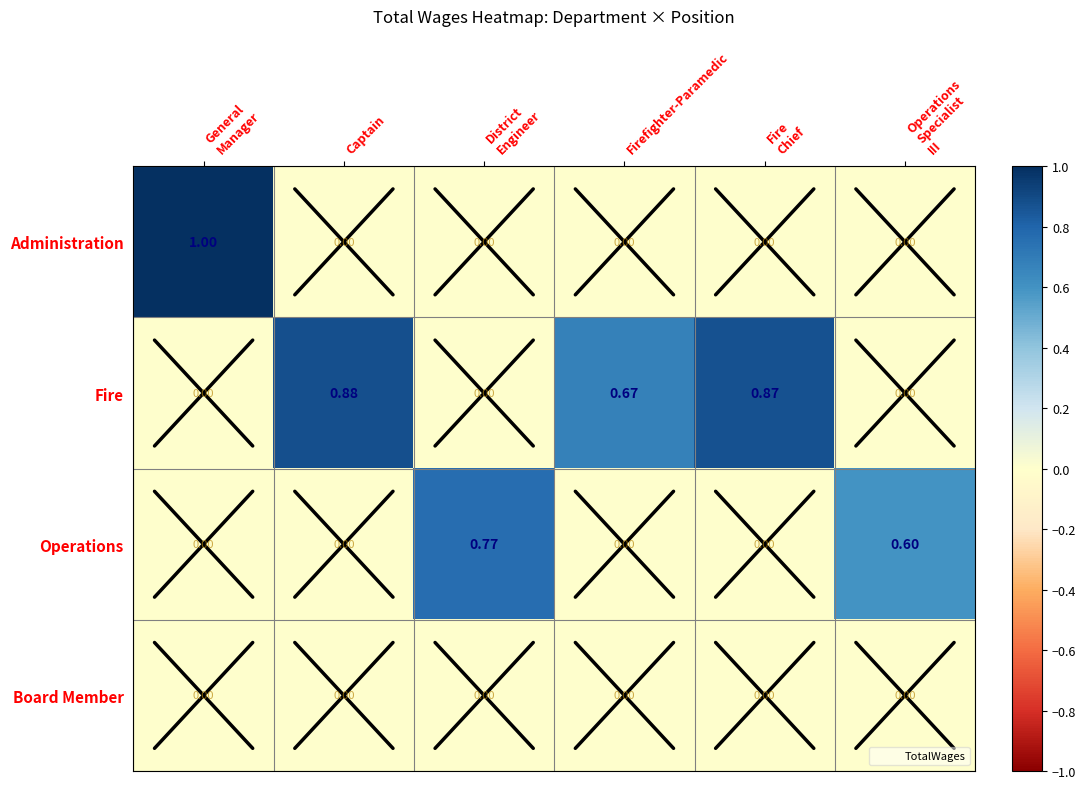

At which label does Fire reach its peak?

Captain